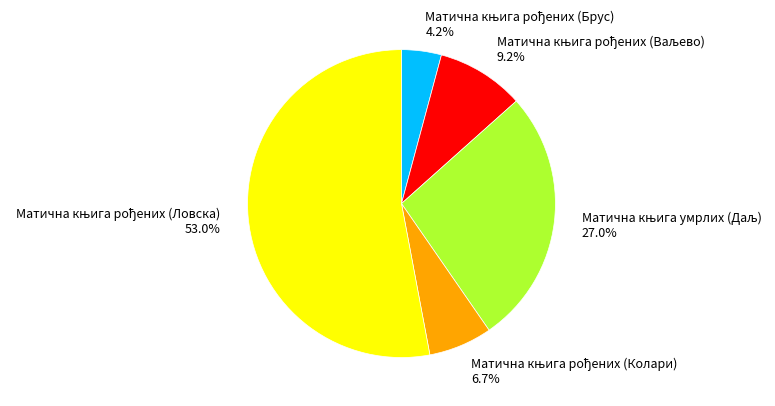

Is there any slice that represents more than half of the pie?

Yes